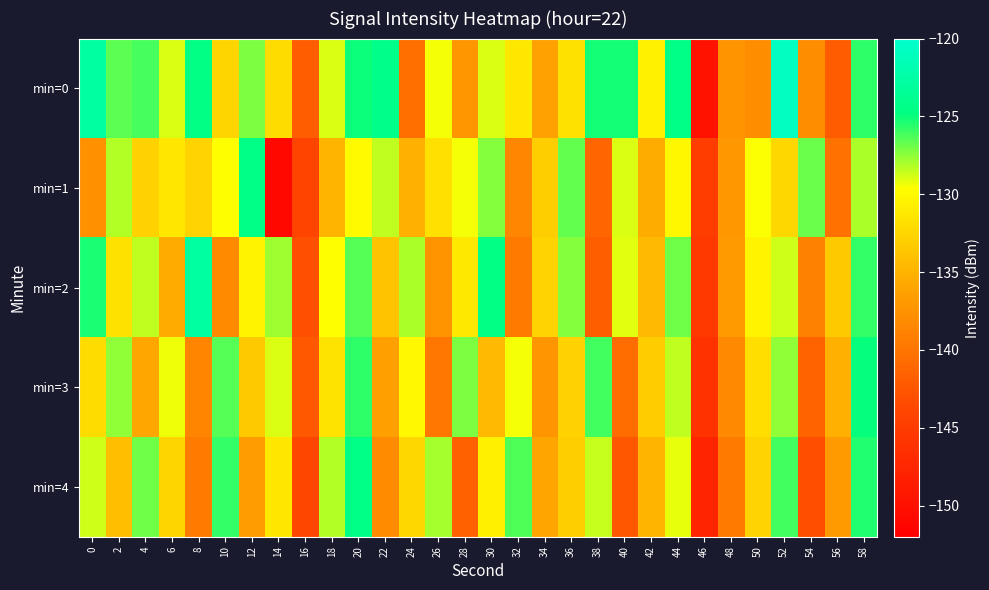

What is the minimum value shown in the chart?

-150.9